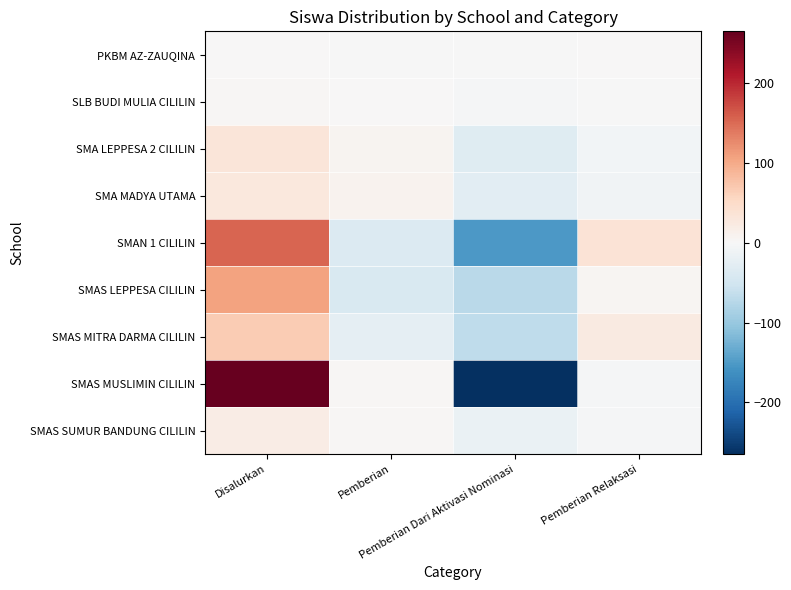

Reading right to left, list all the values displayed in this chart.

PKBM AZ-ZAUQINA: Pemberian Relaksasi=0.5	Pemberian Dari Aktivasi Nominasi=-0.5	Pemberian=-0.5	Disalurkan=0.5
SLB BUDI MULIA CILILIN: Pemberian Relaksasi=-0.5	Pemberian Dari Aktivasi Nominasi=-2.5	Pemberian=0.5	Disalurkan=2.5
SMA LEPPESA 2 CILILIN: Pemberian Relaksasi=-6.5	Pemberian Dari Aktivasi Nominasi=-31.5	Pemberian=6.5	Disalurkan=31.5
SMA MADYA UTAMA: Pemberian Relaksasi=-9.5	Pemberian Dari Aktivasi Nominasi=-27.5	Pemberian=9.5	Disalurkan=27.5
SMAN 1 CILILIN: Pemberian Relaksasi=36.0	Pemberian Dari Aktivasi Nominasi=-153.0	Pemberian=-37.0	Disalurkan=154.0
SMAS LEPPESA CILILIN: Pemberian Relaksasi=5.0	Pemberian Dari Aktivasi Nominasi=-71.0	Pemberian=-40.0	Disalurkan=106.0
SMAS MITRA DARMA CILILIN: Pemberian Relaksasi=23.0	Pemberian Dari Aktivasi Nominasi=-68.0	Pemberian=-23.0	Disalurkan=68.0
SMAS MUSLIMIN CILILIN: Pemberian Relaksasi=-4.0	Pemberian Dari Aktivasi Nominasi=-264.0	Pemberian=3.0	Disalurkan=265.0
SMAS SUMUR BANDUNG CILILIN: Pemberian Relaksasi=-4.0	Pemberian Dari Aktivasi Nominasi=-18.0	Pemberian=3.0	Disalurkan=19.0